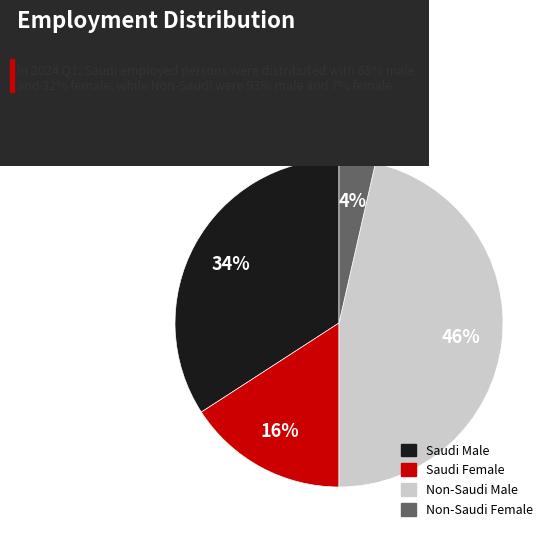

To the nearest percent, what is the average slice percentage?

25%